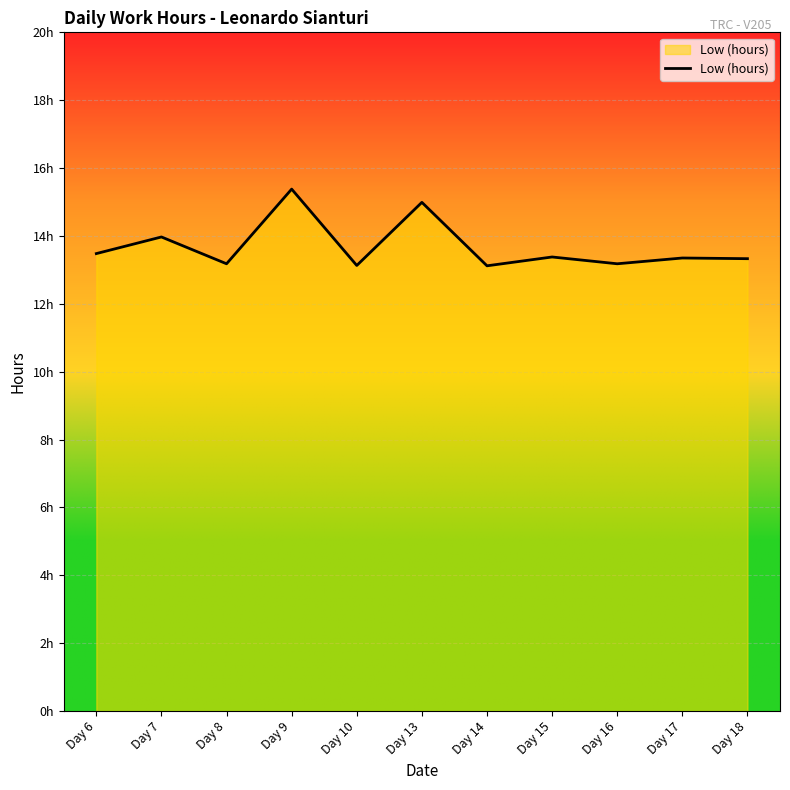

Is this an area chart (filled region under the line)?

Yes